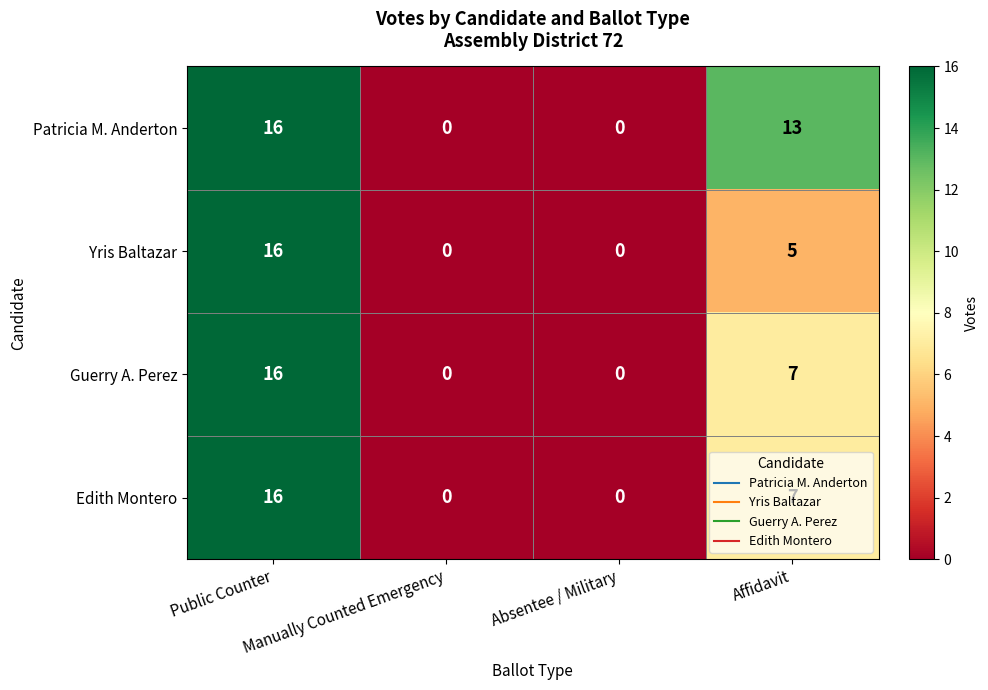

Which series has the largest total across all categories?

Patricia M. Anderton